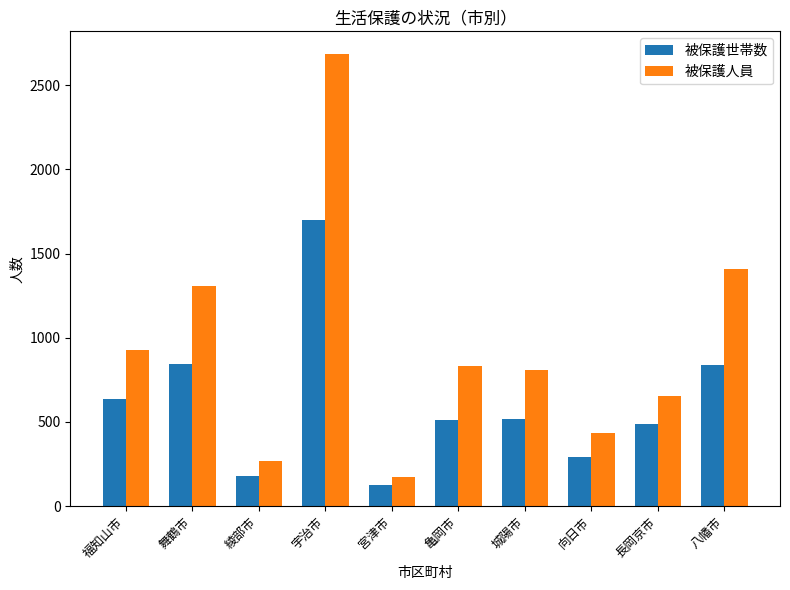

Rank the series at 向日市 from highest to lowest value.

被保護人員, 被保護世帯数